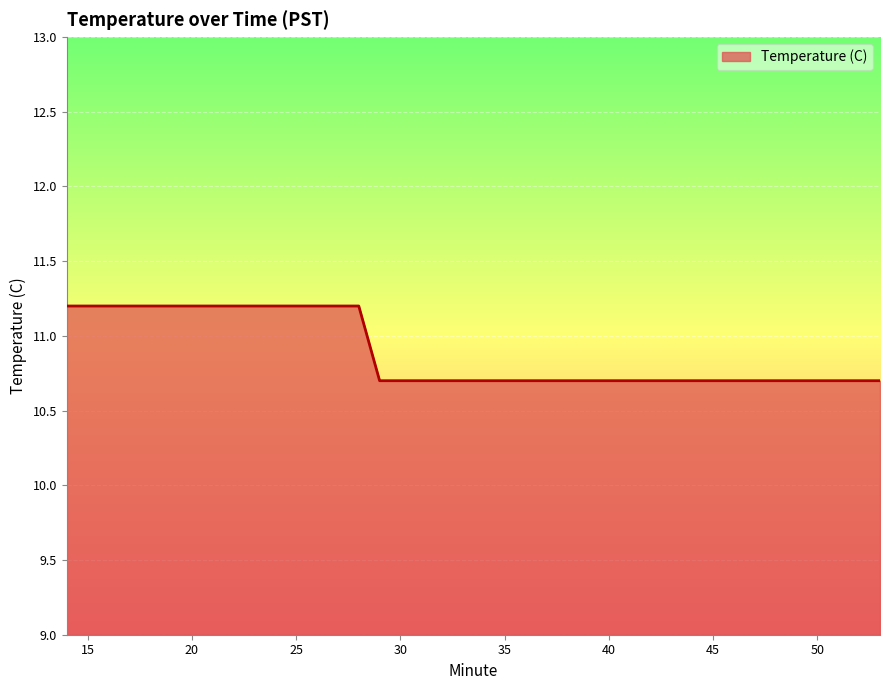

Count the values in the range 10 to 11.

25